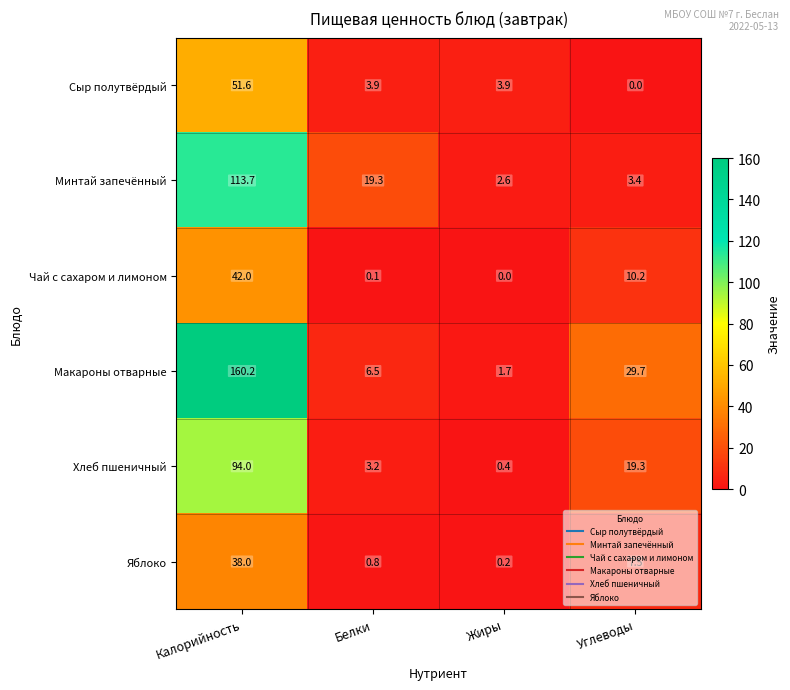

Where does the Минтай запечённый series first go above 19?

Калорийность